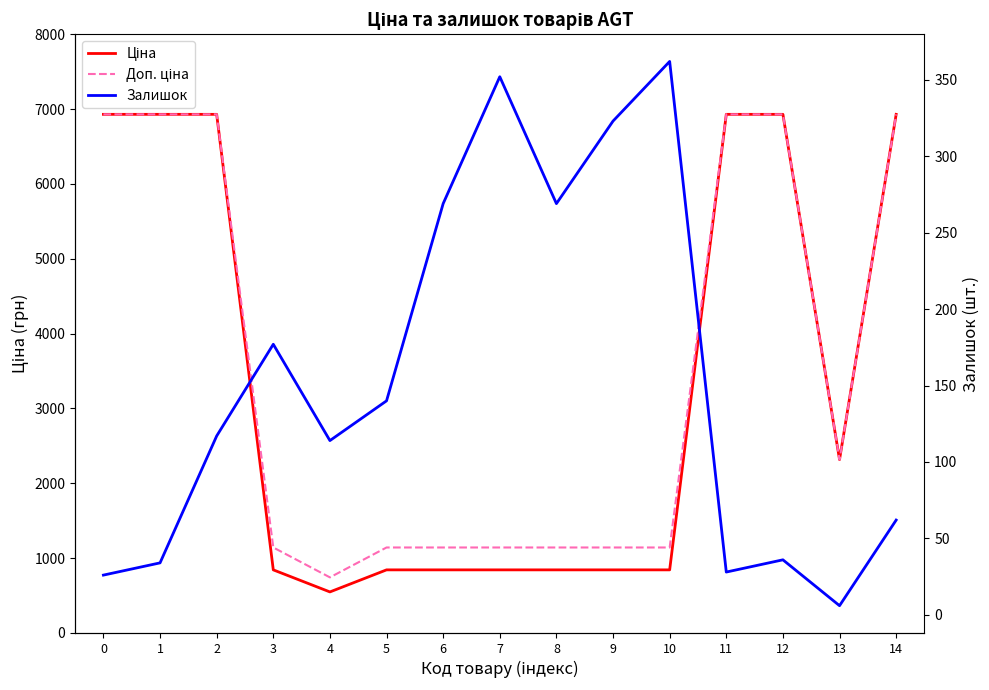

How many data points in Доп. ціна are above 1141?

14